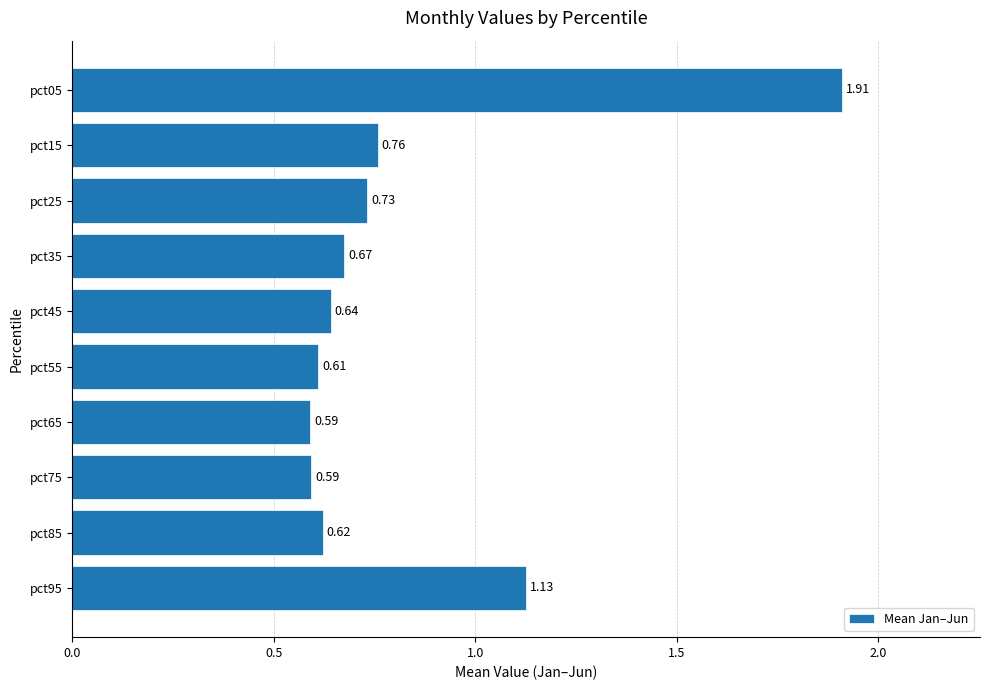

Between pct75 and pct15, which is larger?

pct15